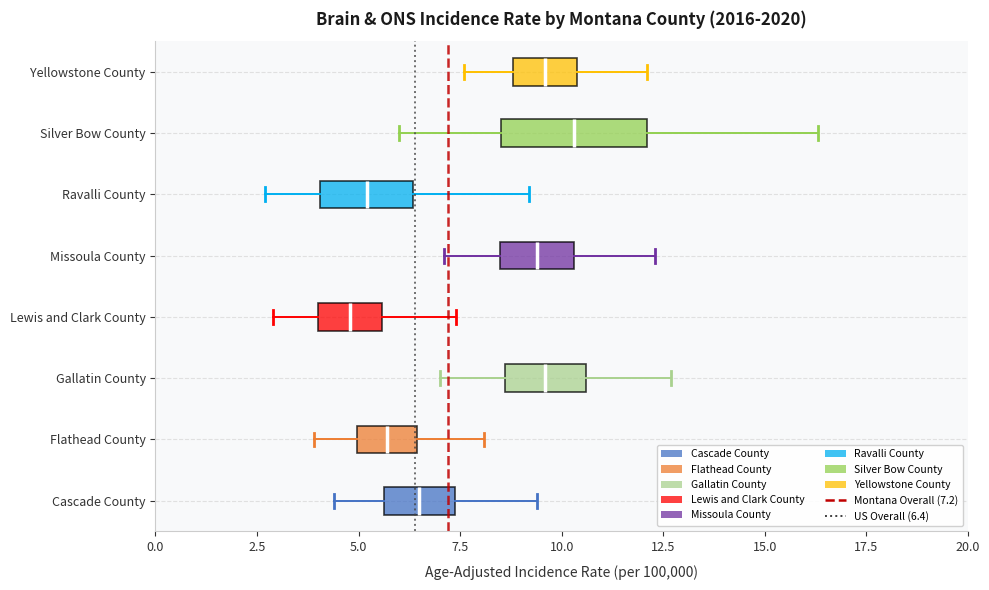

Which box has the furthest to the right median line?

Silver Bow County